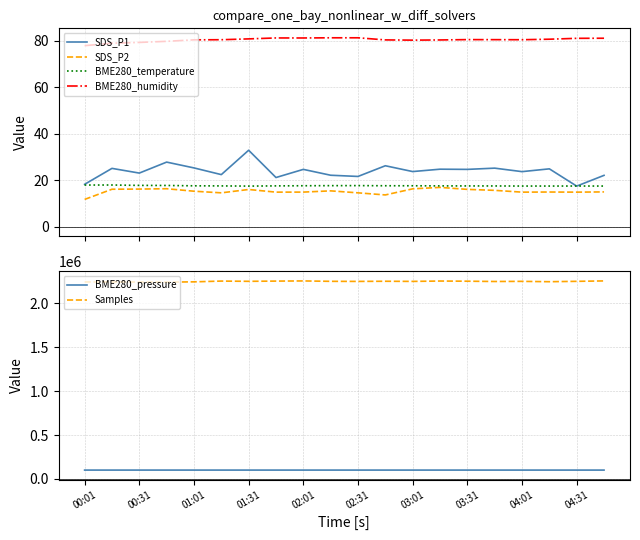

What is the minimum value for BME280_temperature?

17.6